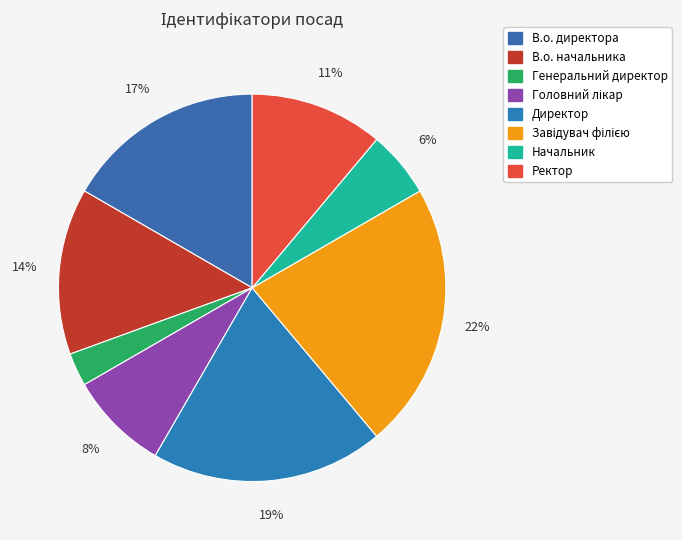

How many slices are in this pie chart?

8